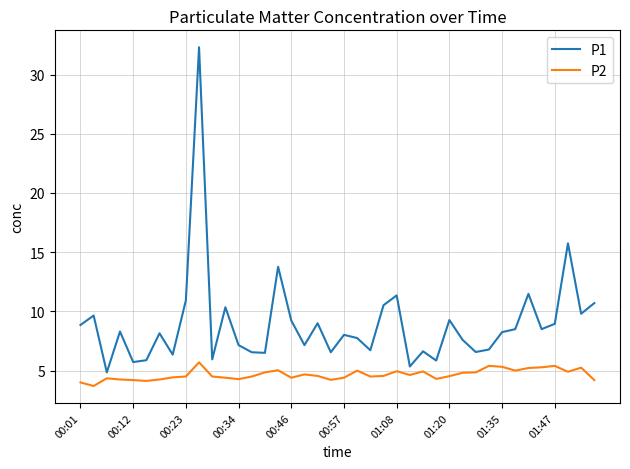

Which series has the largest total across all categories?

P1